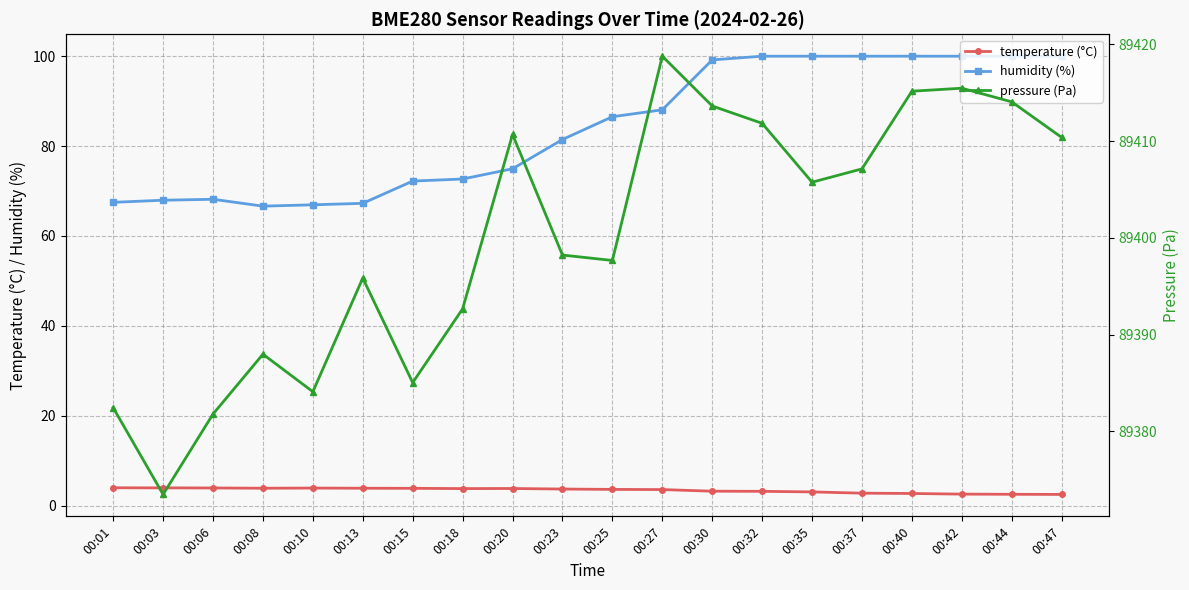

How many distinct data groups are displayed?

3